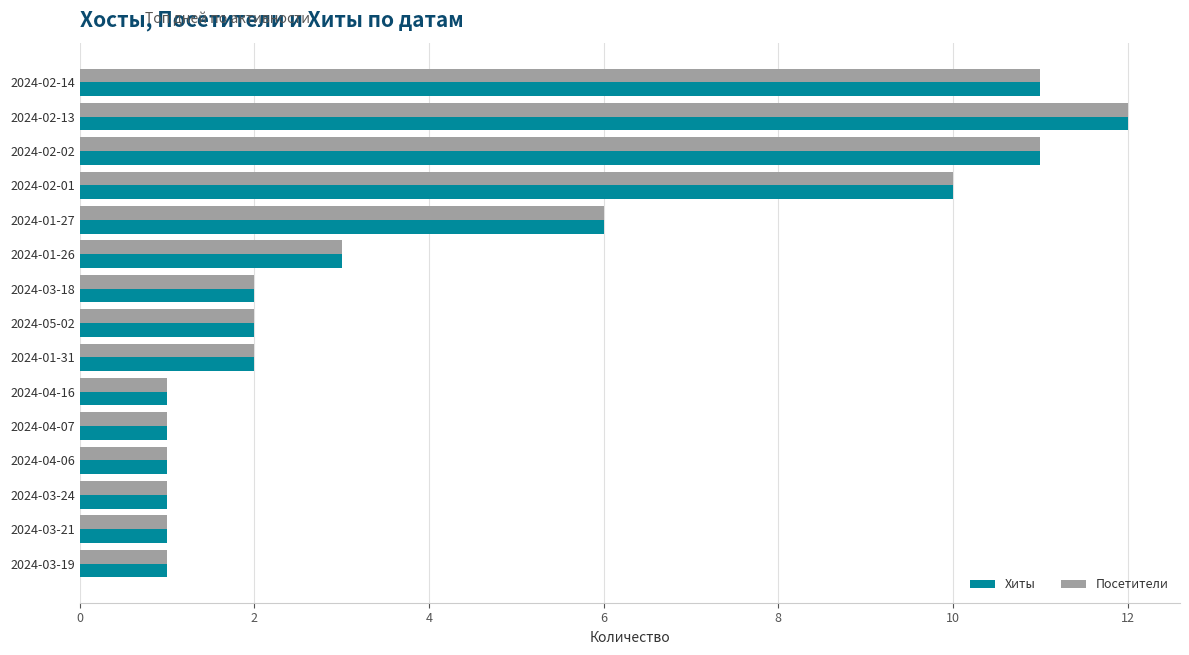

What is the maximum value for Посетители?

12